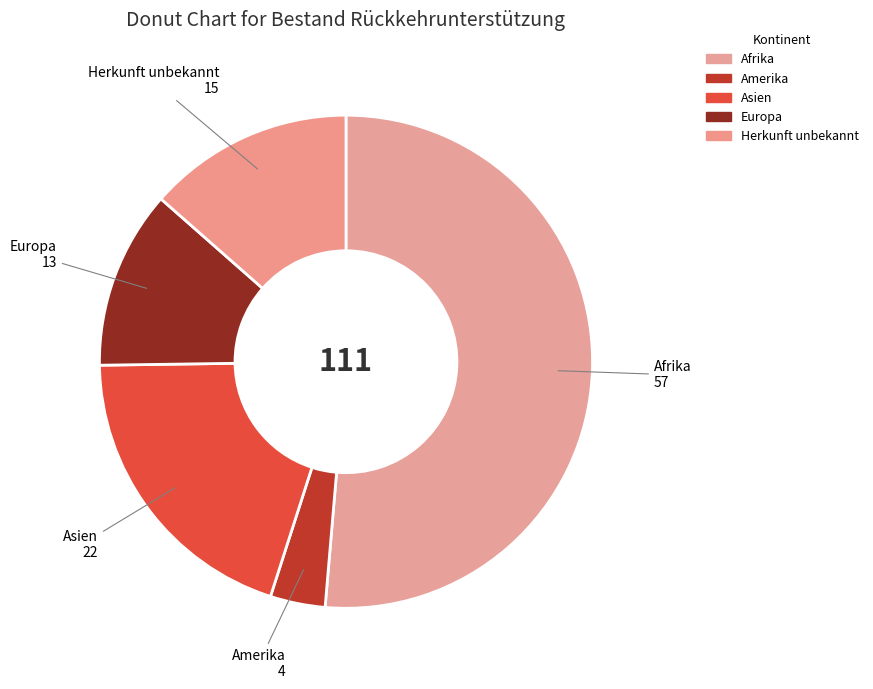

Is it true that Asien is 31% of the pie?

False